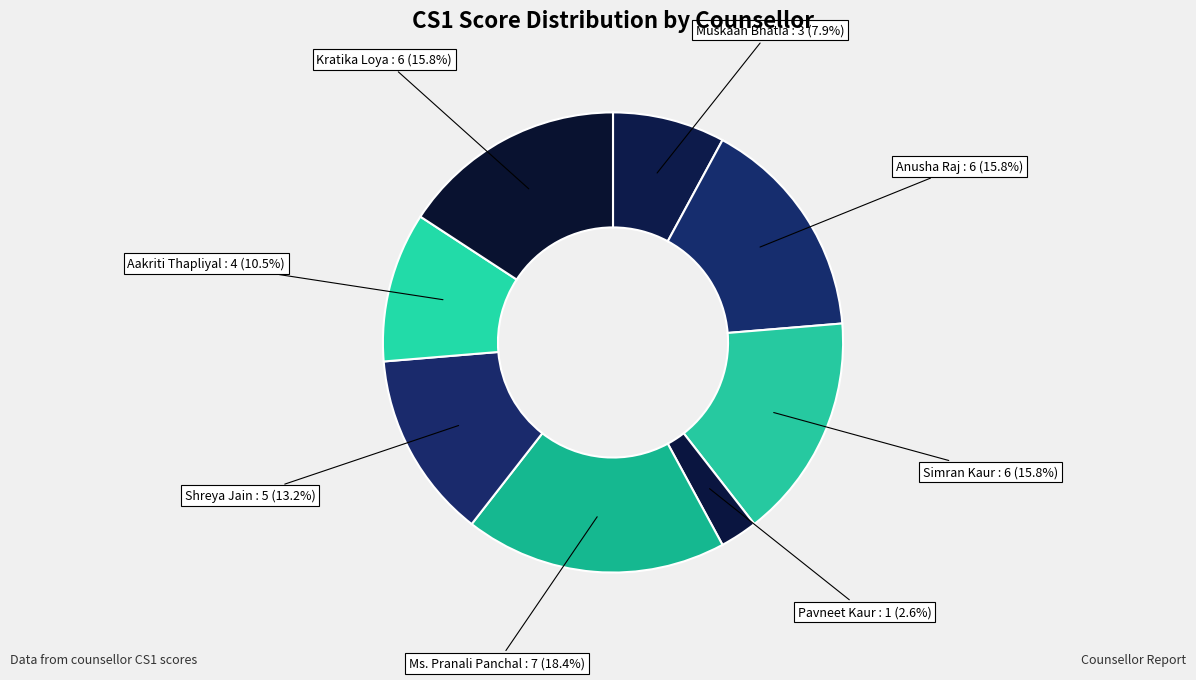

To the nearest percent, what portion does Anusha Raj represent?

16%